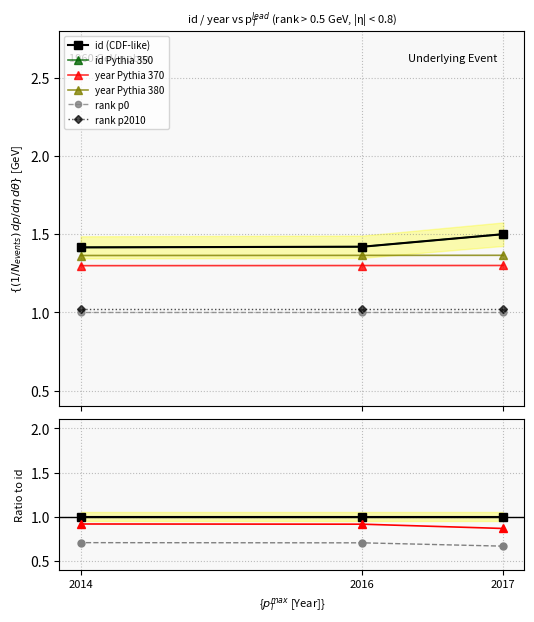

The value of year at 2017 is 0.8. True or false?

False